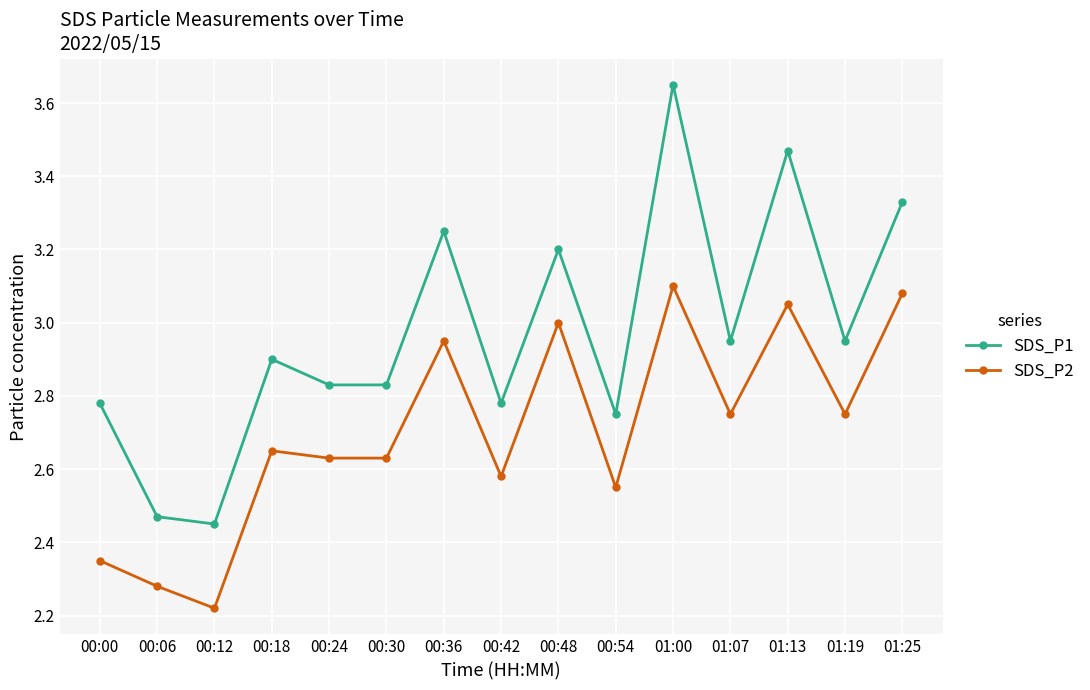

True or false: SDS_P2 and SDS_P1 cross at least once.

False